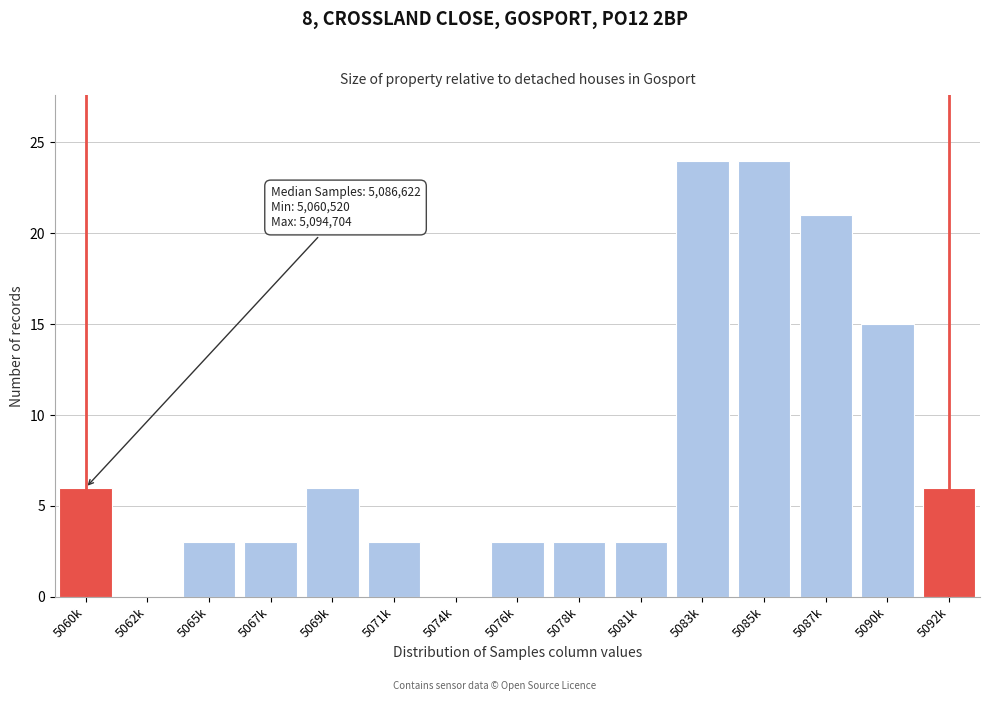

Reading left to right, what are all the values shown in this chart?

5060k=6	5062k=0	5065k=3	5067k=3	5069k=6	5071k=3	5074k=0	5076k=3	5078k=3	5081k=3	5083k=24	5085k=24	5087k=21	5090k=15	5092k=6